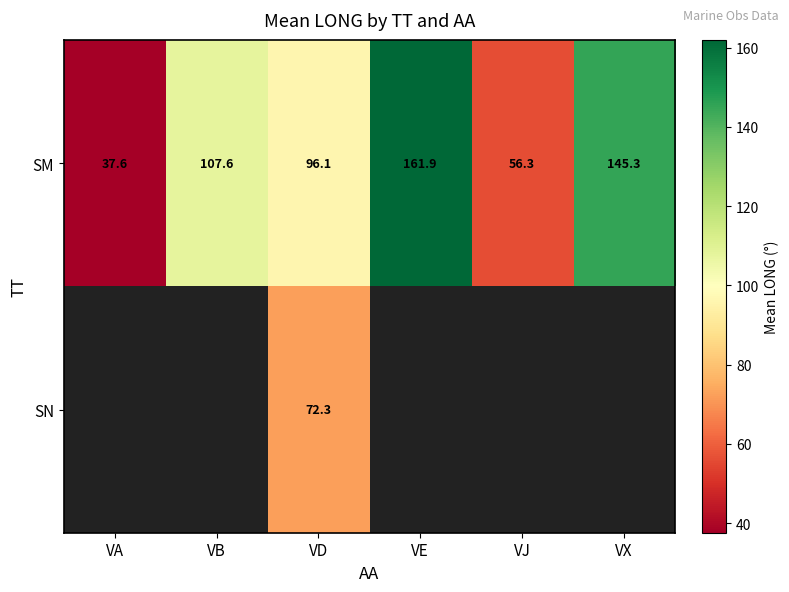

What is the spread (max minus min) of values at VD?

23.8